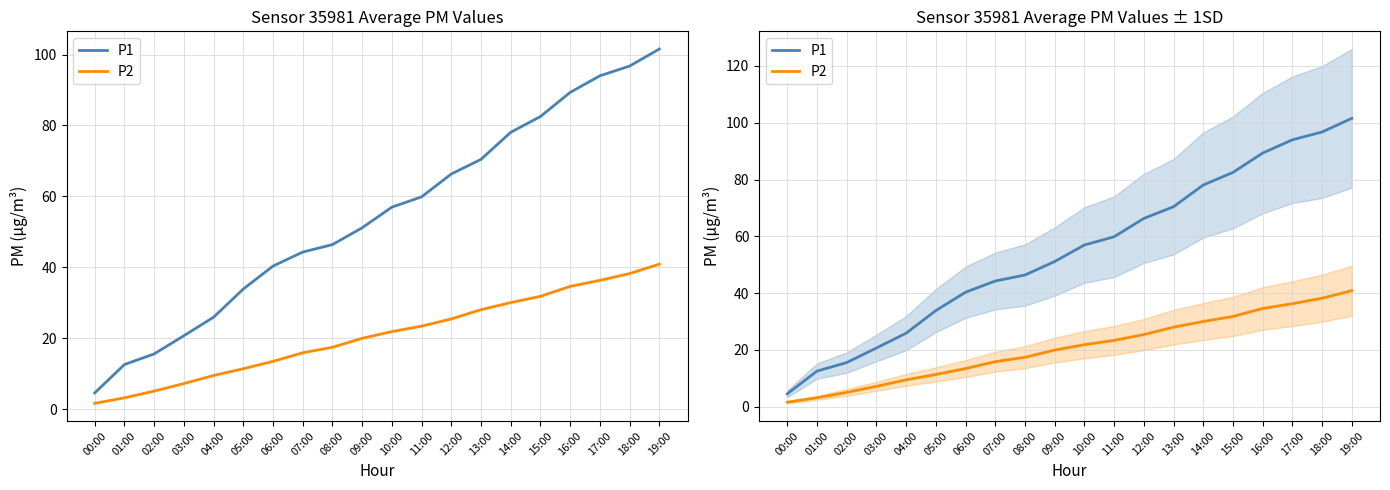

At 08:00, list the series in order from largest to smallest.

P1, P2